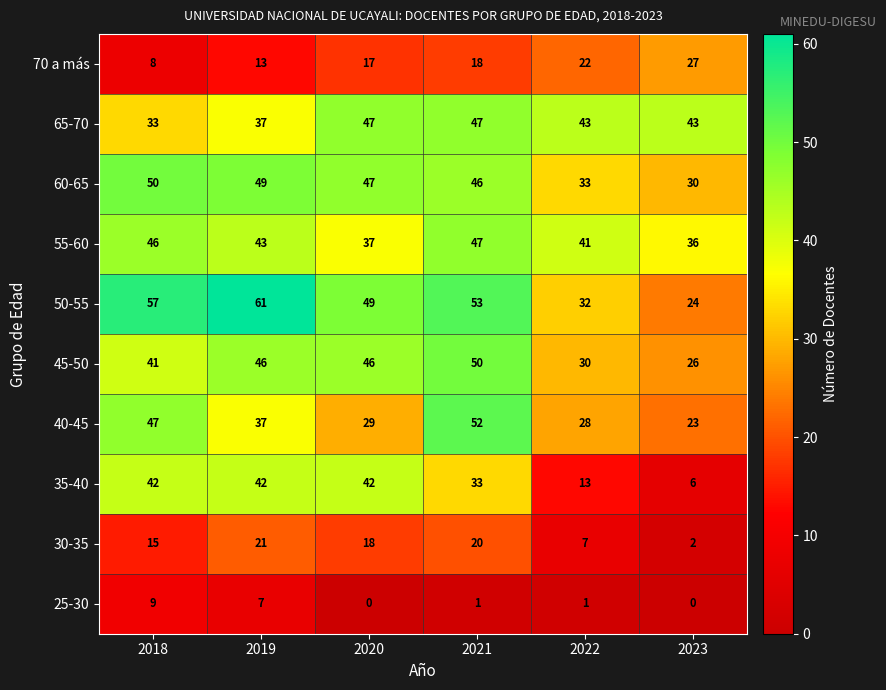

At which category is the sum across all series the highest?

2021